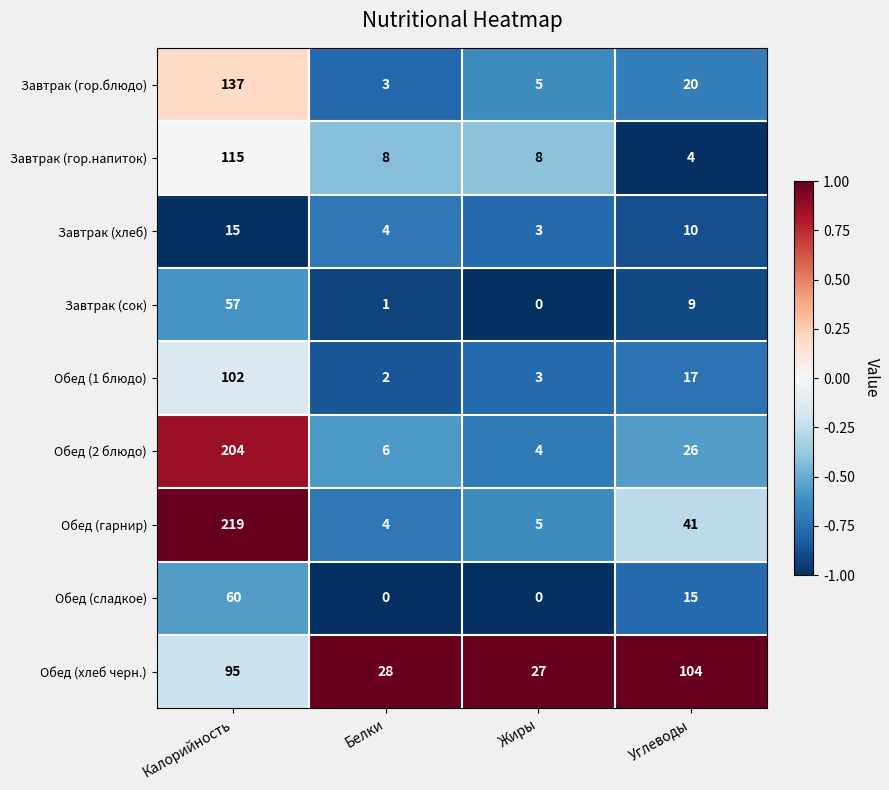

At how many categories does at least one series exceed 0?

4